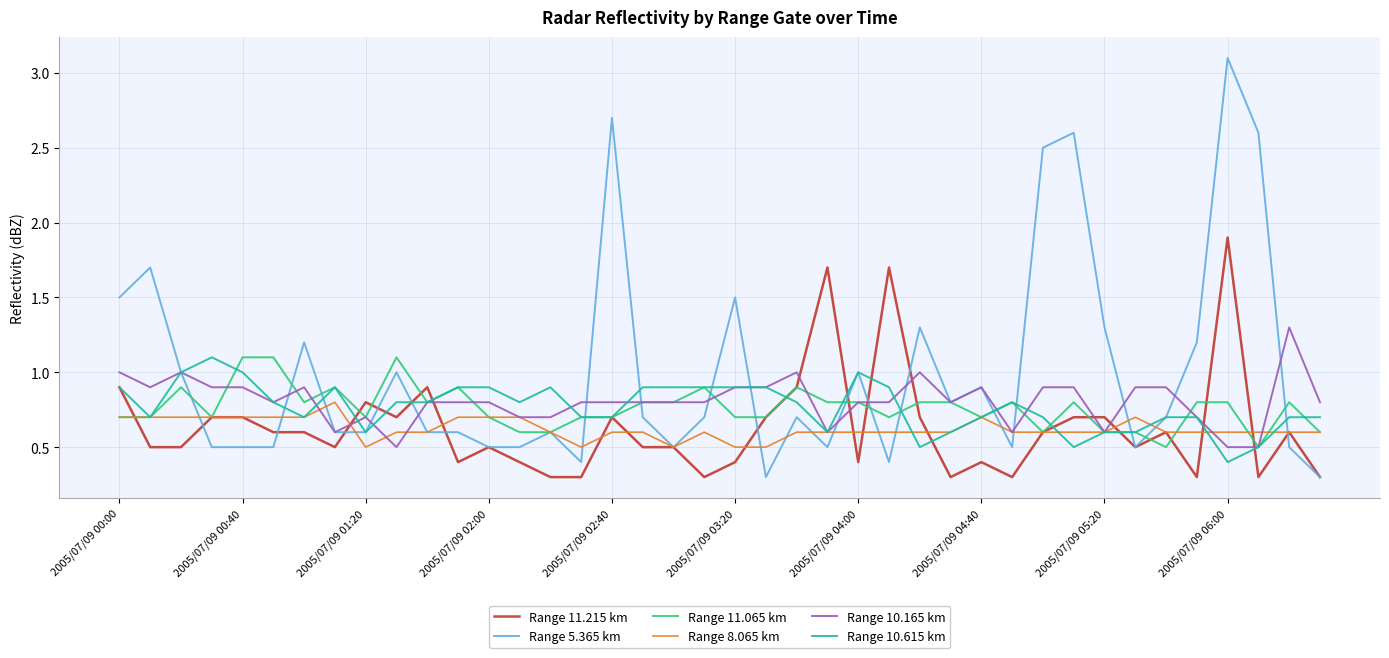

Which series has the widest spread of values?

Range 5.365 km